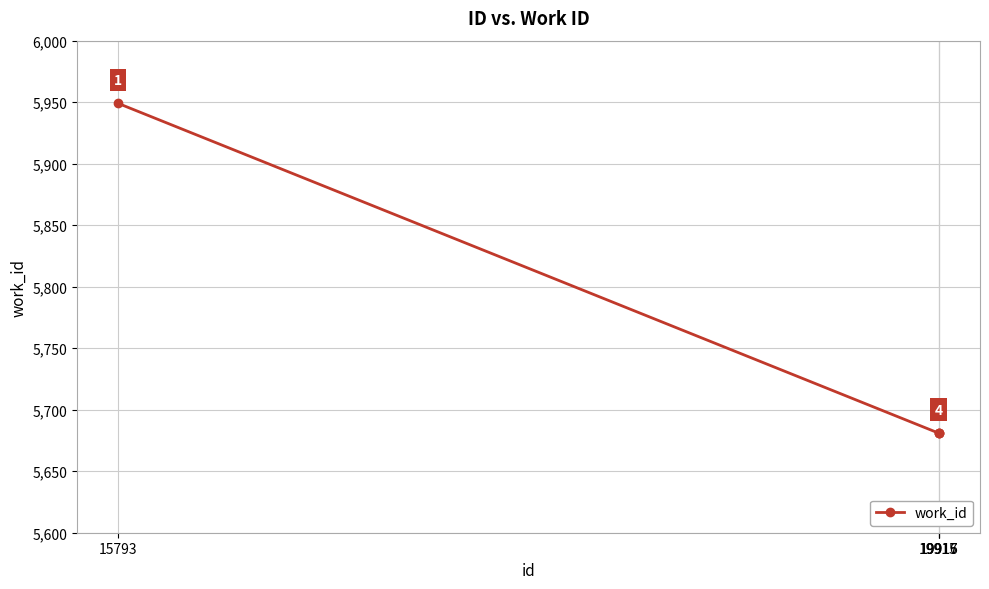

Count the number of categories in the chart.

4